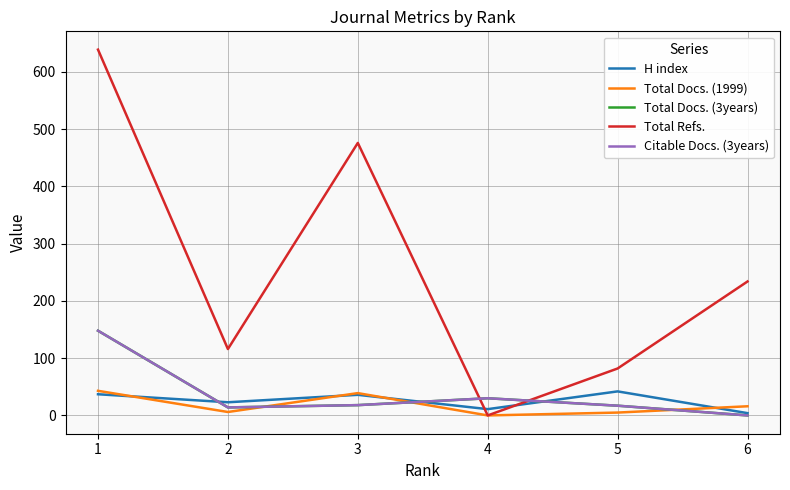

Does the chart display data point markers on the line(s)?

No